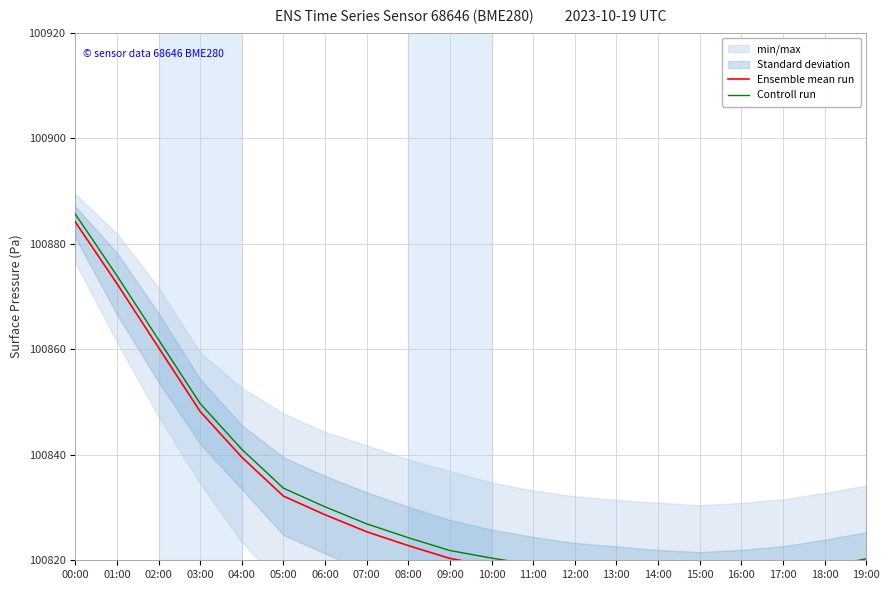

What is the difference between the maximum and minimum values in the Controll run series?

69.2